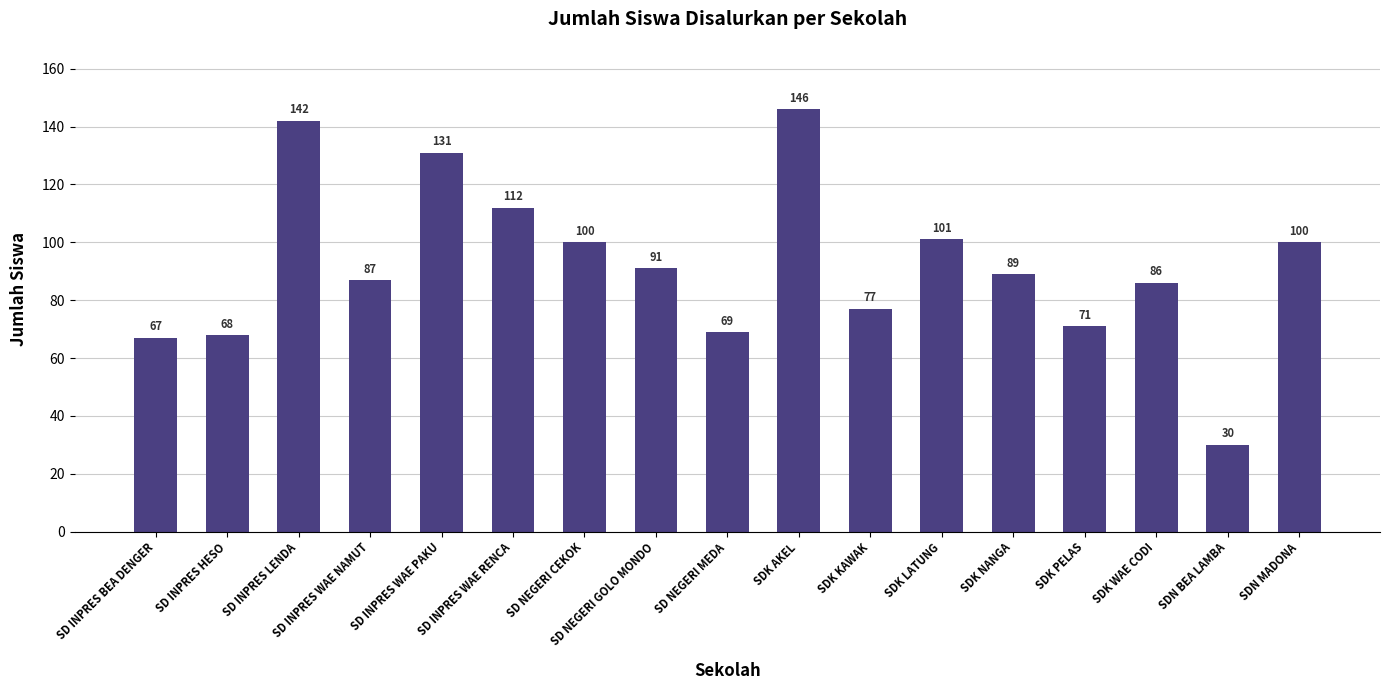

What is the difference between the values at SDN MADONA and SD INPRES BEA DENGER?

33